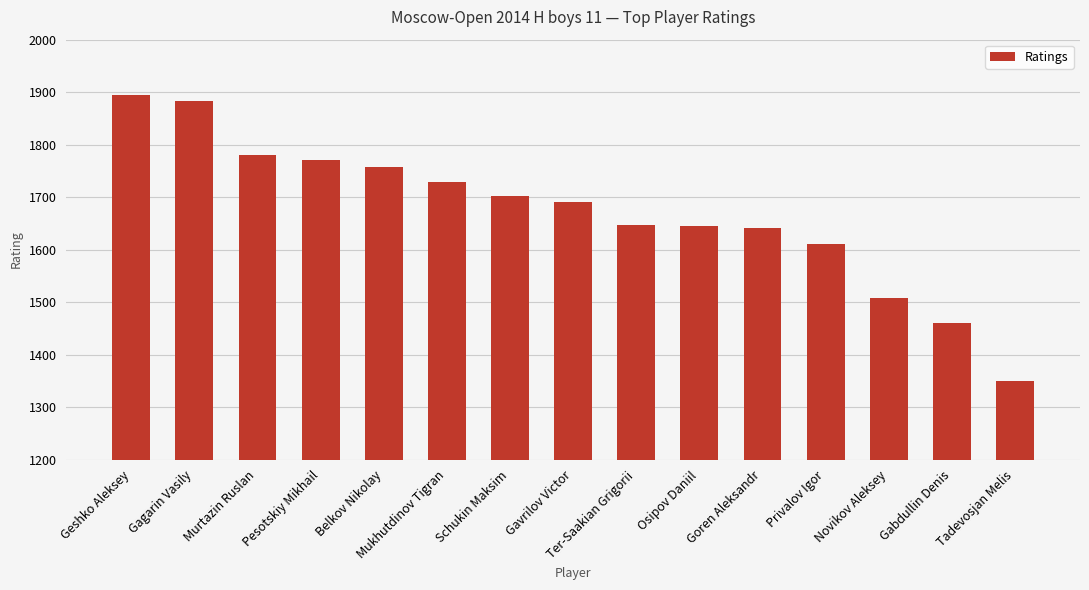

At which label does the data first exceed 1691?

Geshko Aleksey